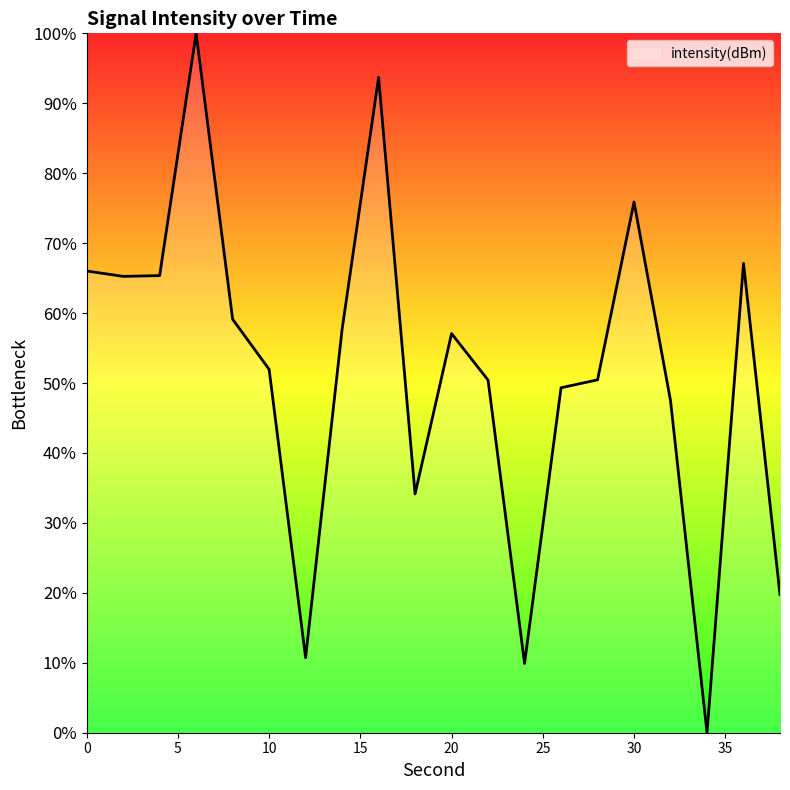

What is the difference between the maximum and minimum values?

100.0